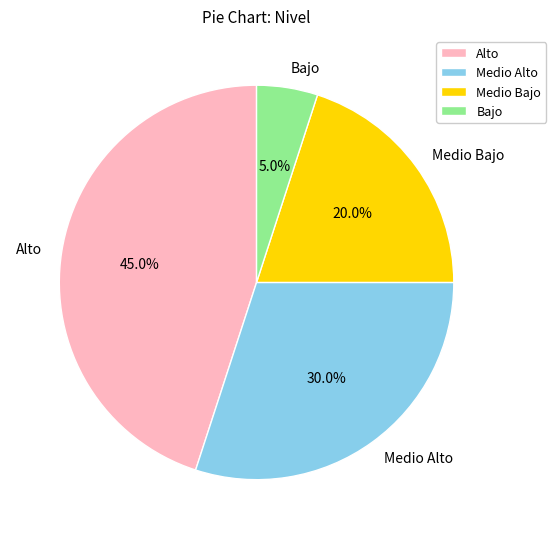

Does any single category account for the majority?

No